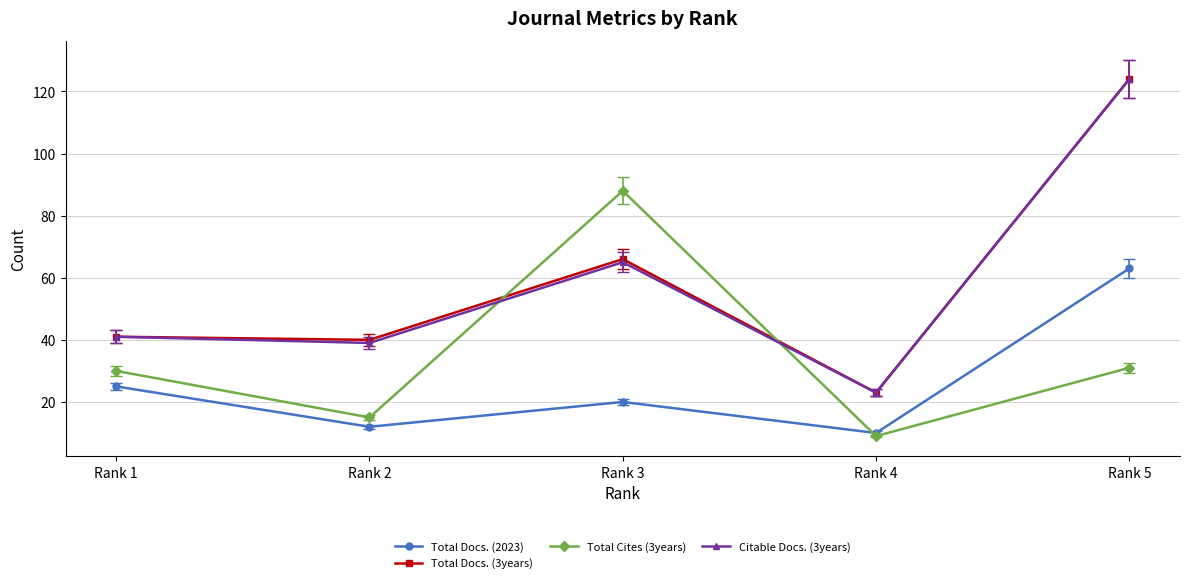

The value of Total Cites (3years) at Rank 3 is 148. True or false?

False